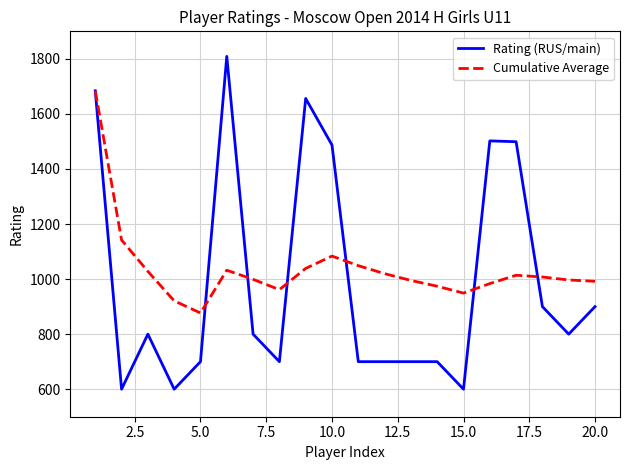

Which series has the largest range (max minus min)?

Rating (RUS/main)